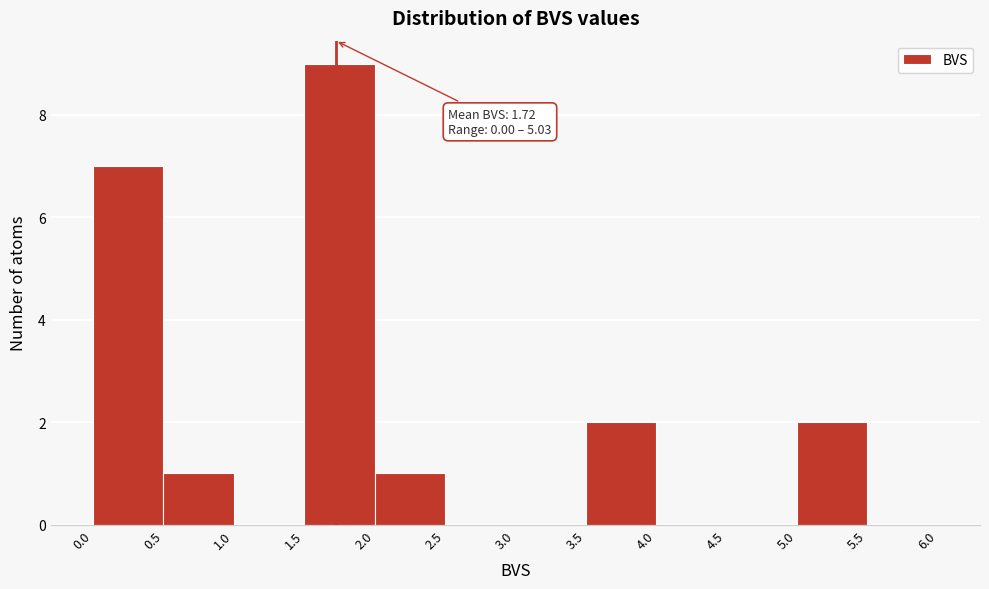

Which range on the x-axis has the tallest bar?

1.5 to 2.0